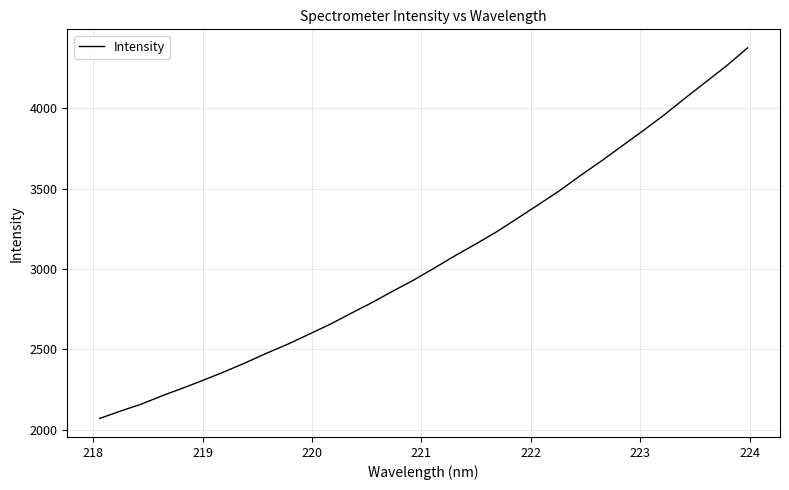

What is the minimum value shown in the chart?

2071.0